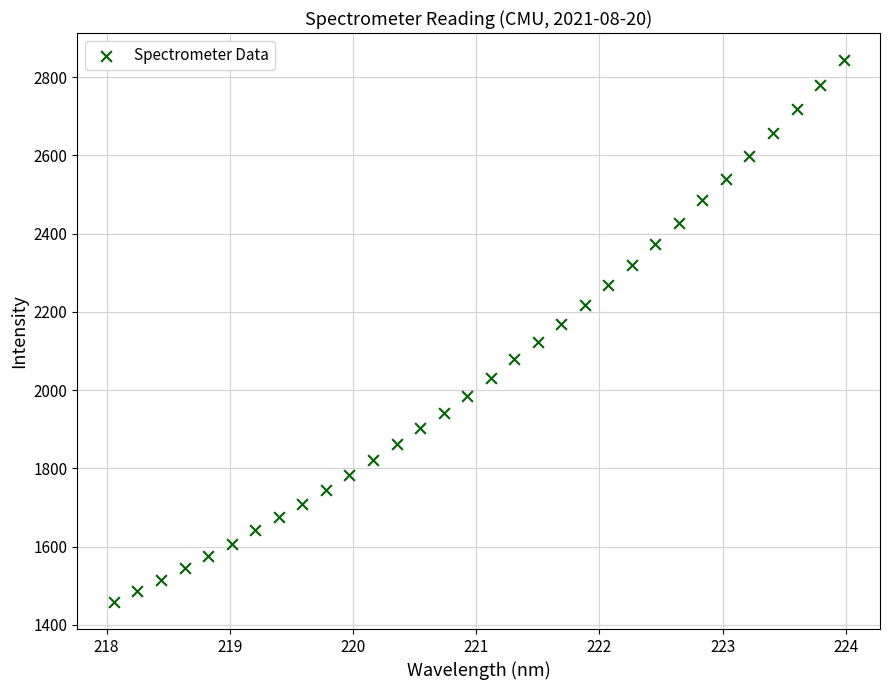

What is the range of Y values (max minus min)?

1384.8